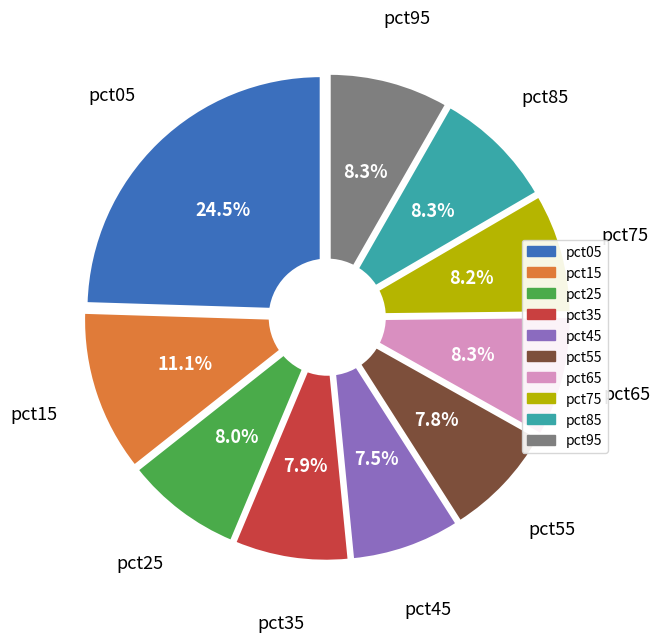

To the nearest percent, what percentage of the pie is pct75?

8%